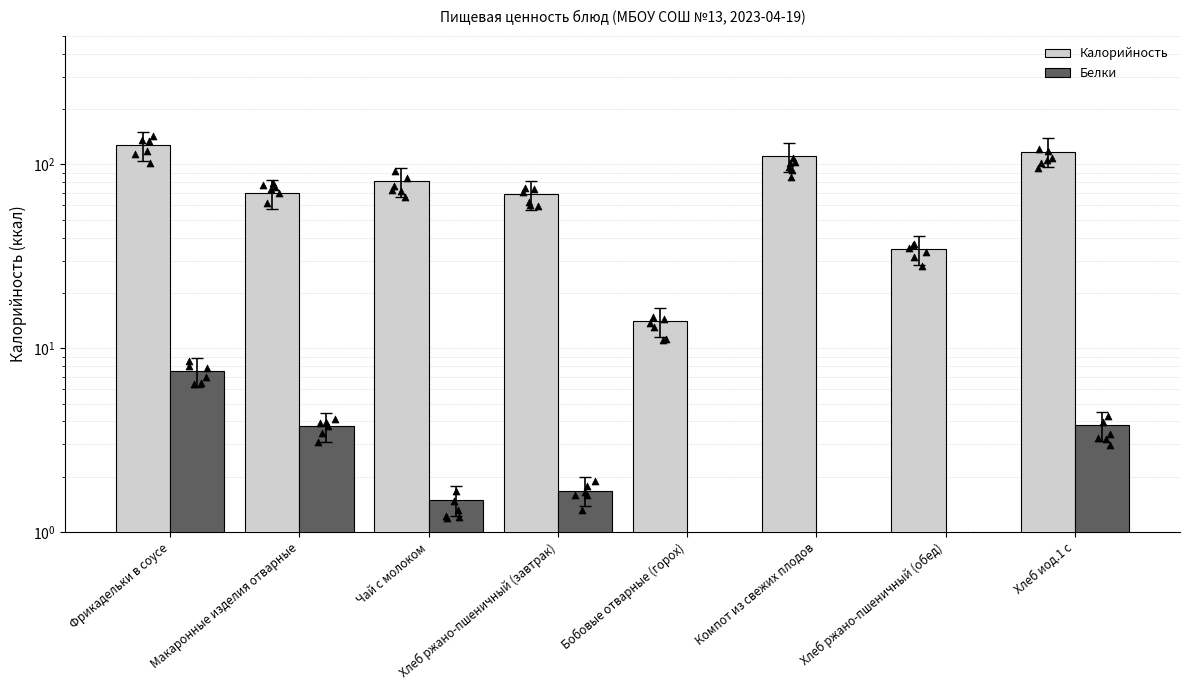

Which series contains the lowest Y value?

Белки